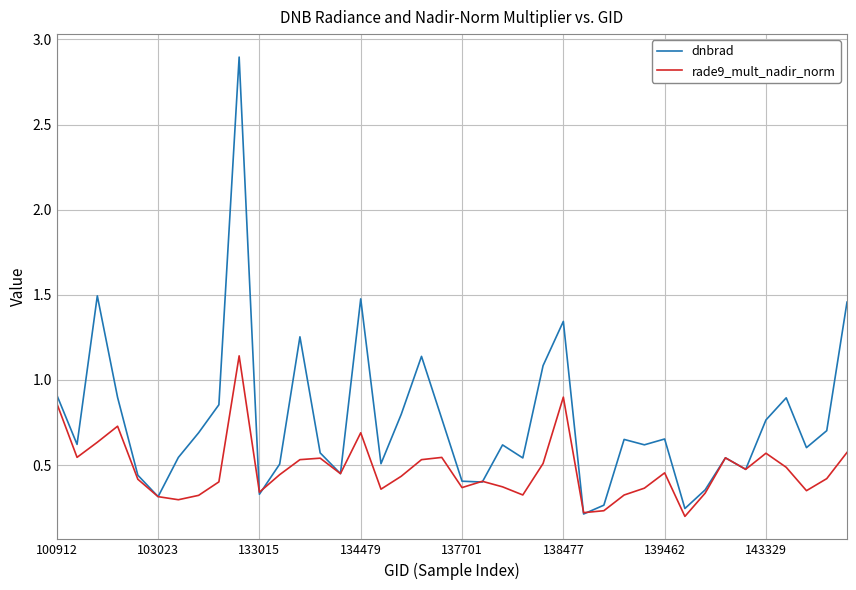

Which series has the largest range (max minus min)?

dnbrad